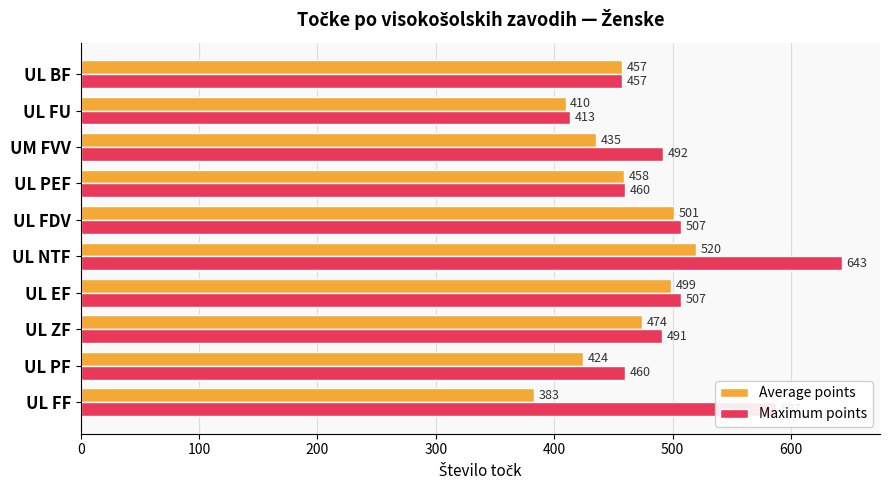

Between UL ZF and UL FDV, which series saw the biggest shift?

Average points